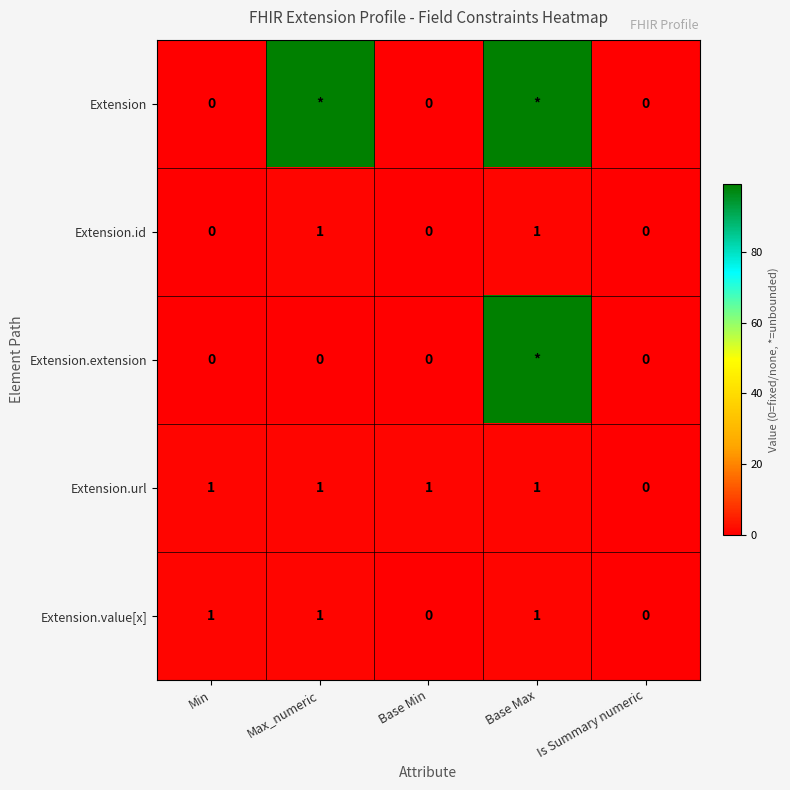

True or false: Extension.id has a value of 1 at Is Summary numeric.

False